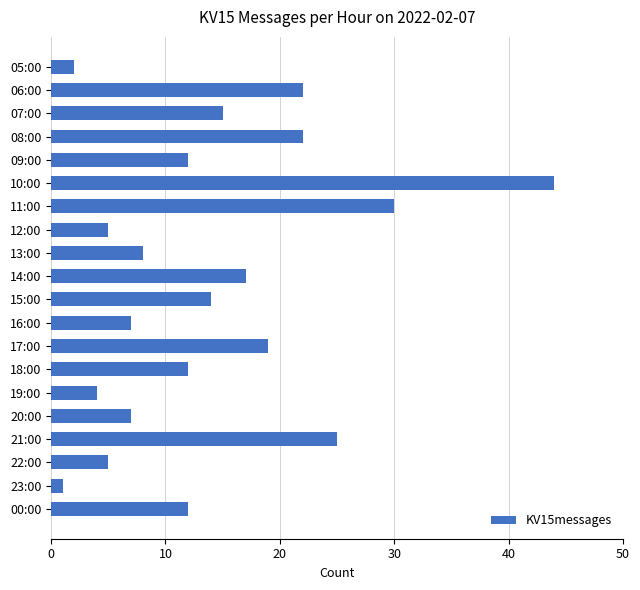

Reading top to bottom, transcribe all the data shown in this chart.

2	22	15	22	12	44	30	5	8	17	14	7	19	12	4	7	25	5	1	12